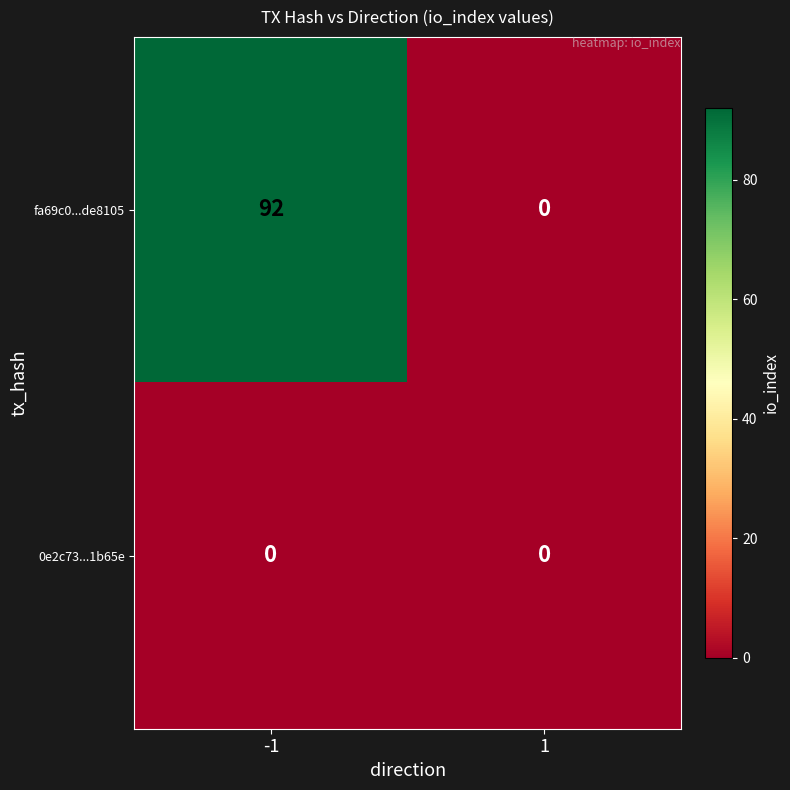

Which series changed the most between -1 and 1?

fa69c0...de8105